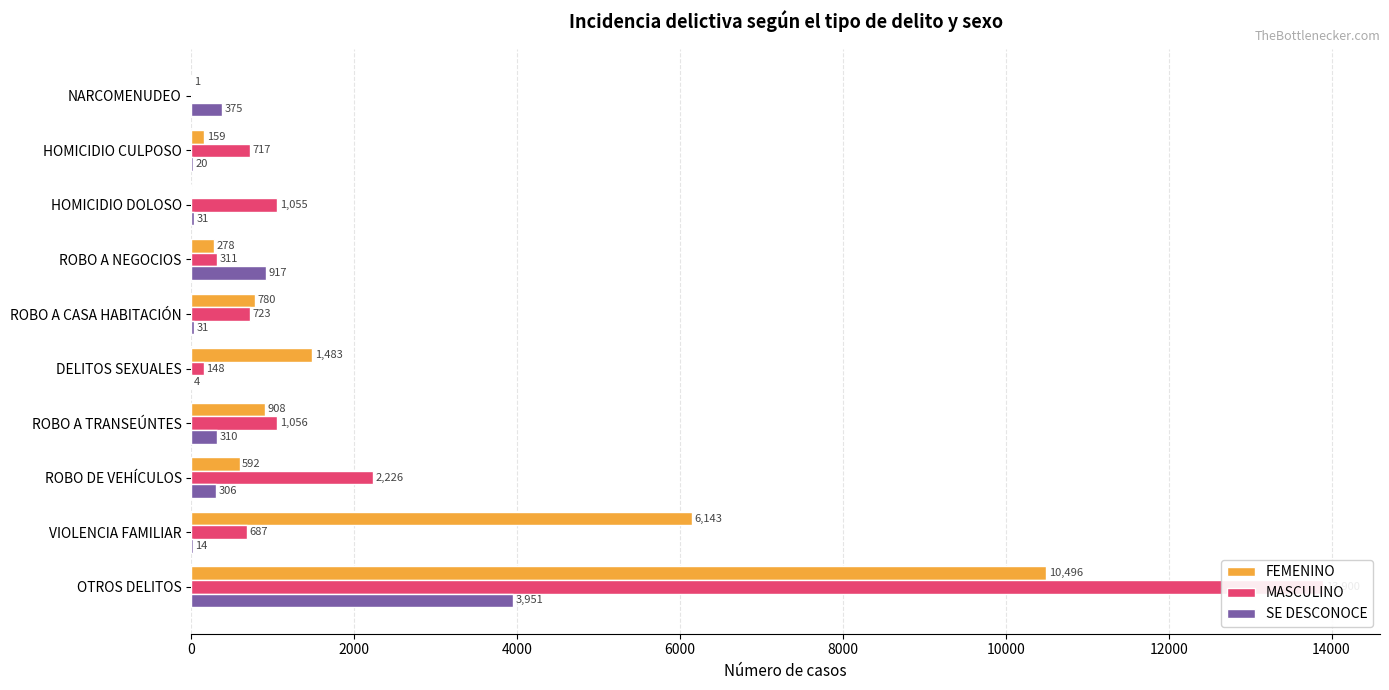

Rank the series by their maximum value, from lowest to highest.

SE DESCONOCE, FEMENINO, MASCULINO